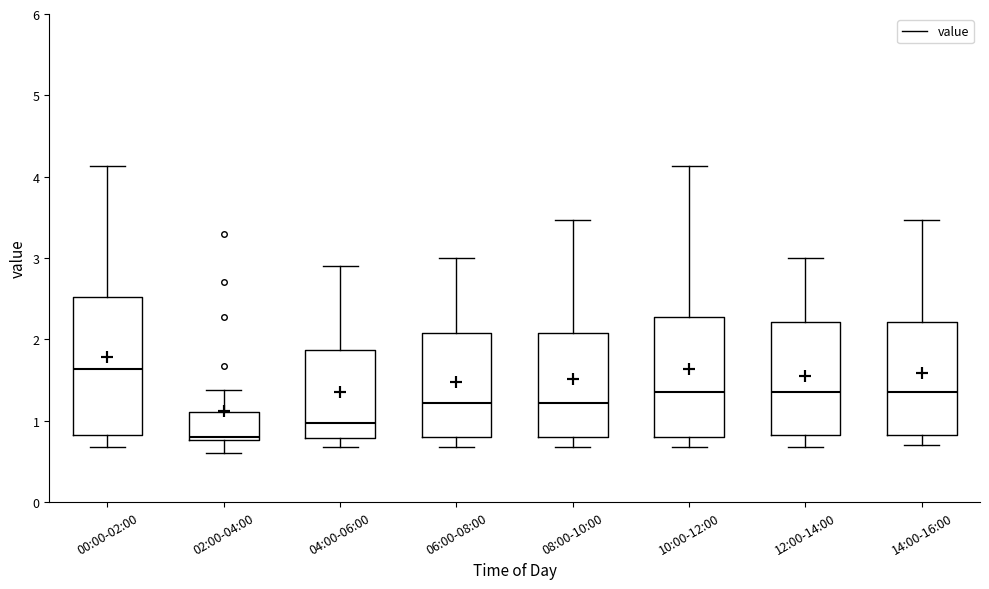

Where is the lower edge of the box for 14:00-16:00 on the y-axis? The values are not printed on the chart, so give them approximately, as read against the axis.

0.8